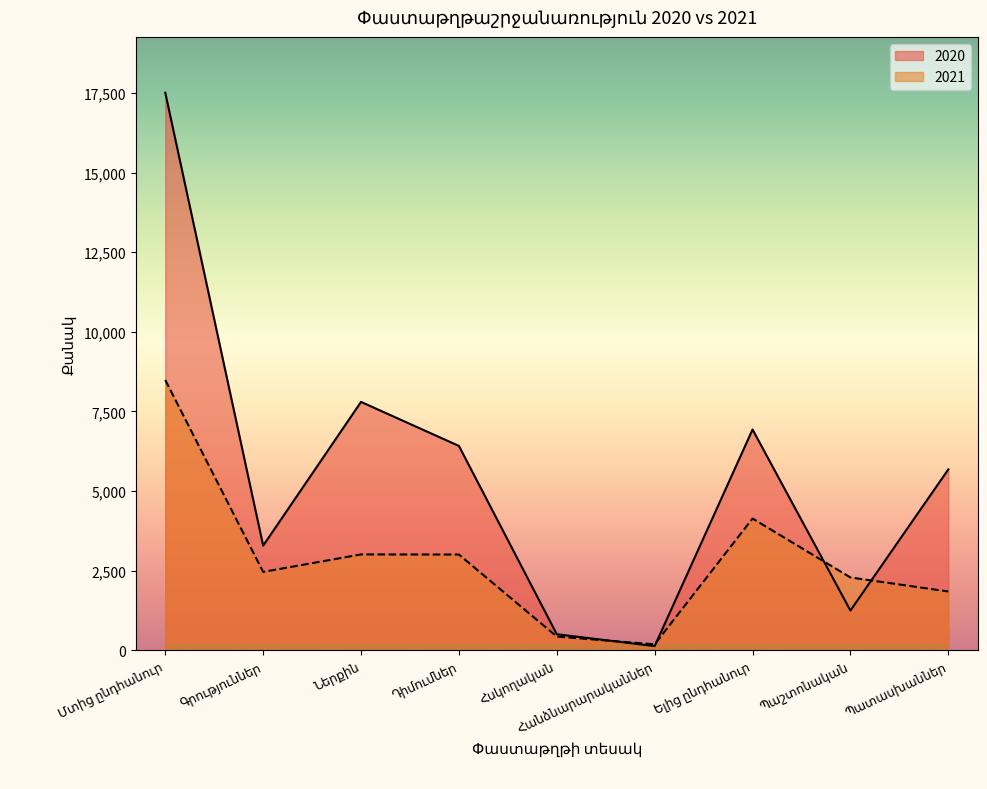

What is the sum of all 2020 values?

49527